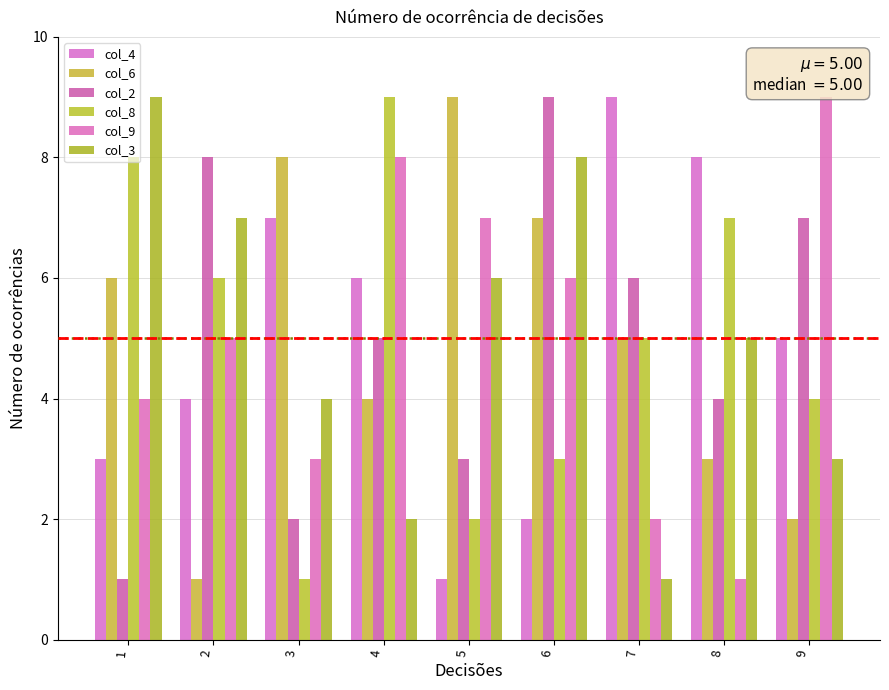

What is the average value of the col_2 series?

5